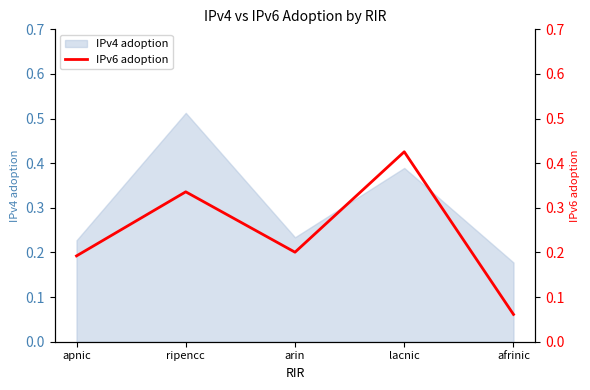

The value of IPv4 adoption at afrinic is 0.1. True or false?

False